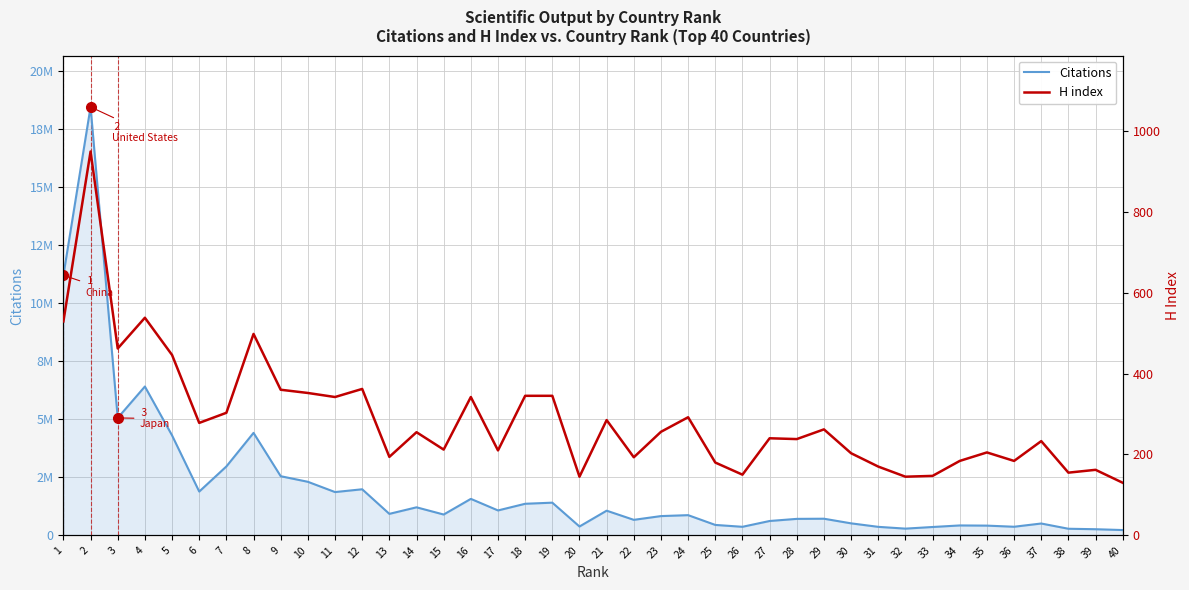

In H index, how many points are higher than both neighbors (excluding endpoints)?

13